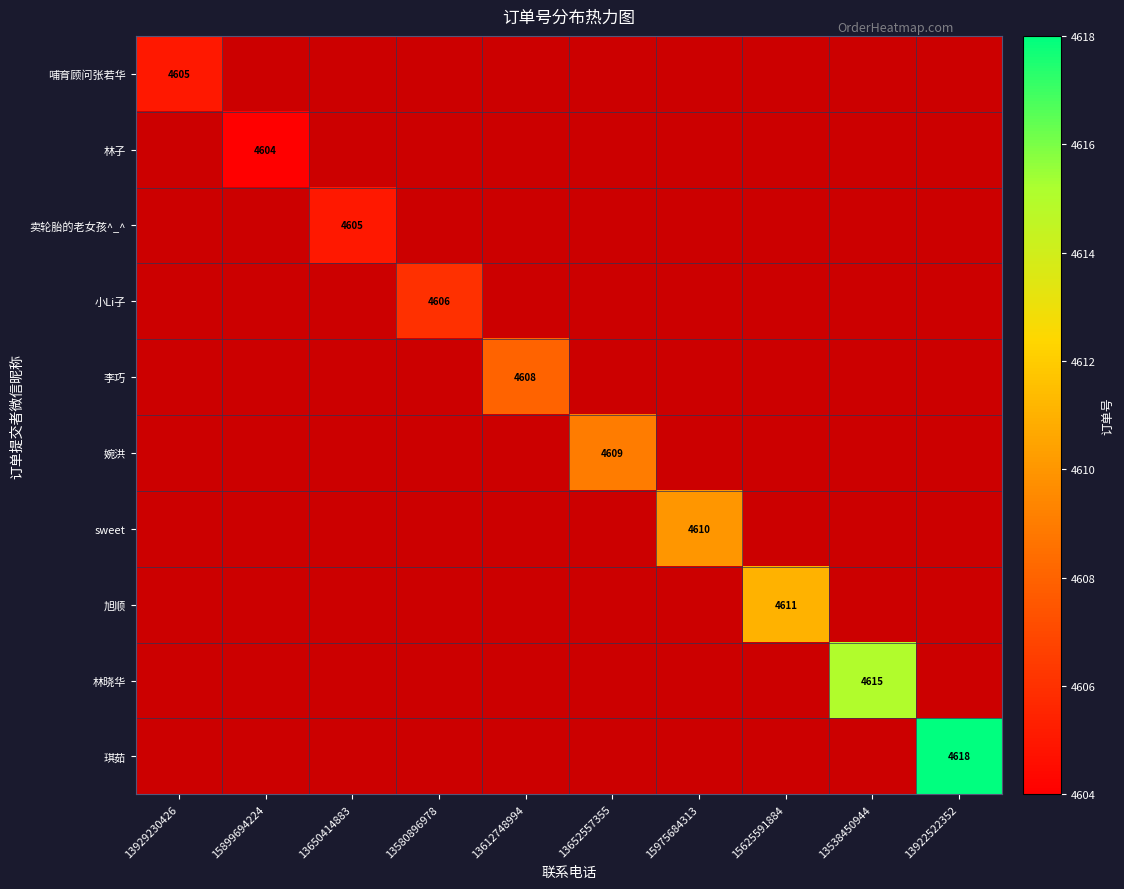

True or false: 李巧 has a value of 4608 at 13612748994.

True